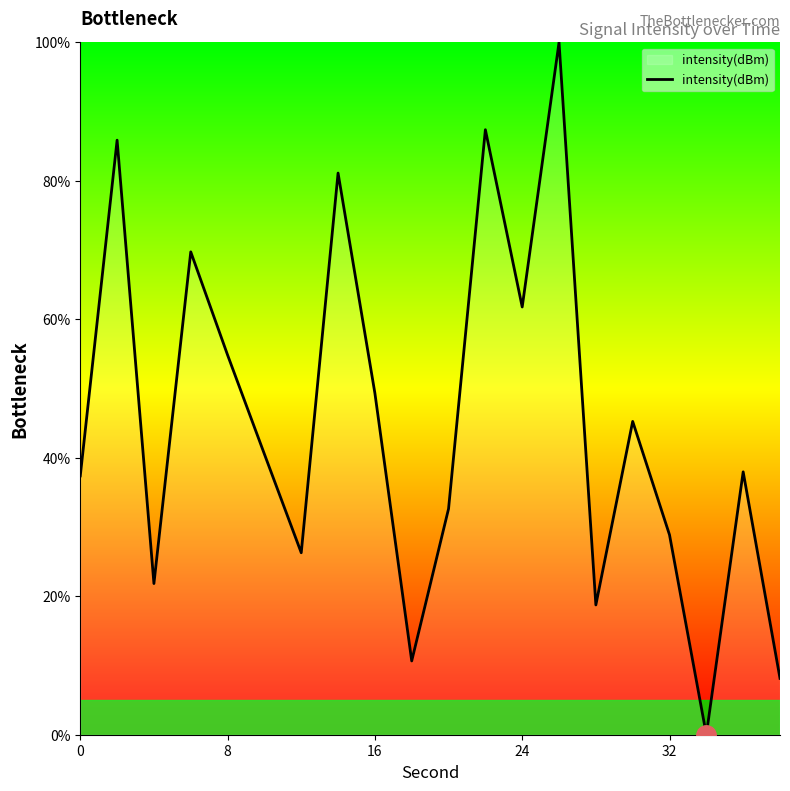

What is the difference between the maximum and minimum values?

100.0